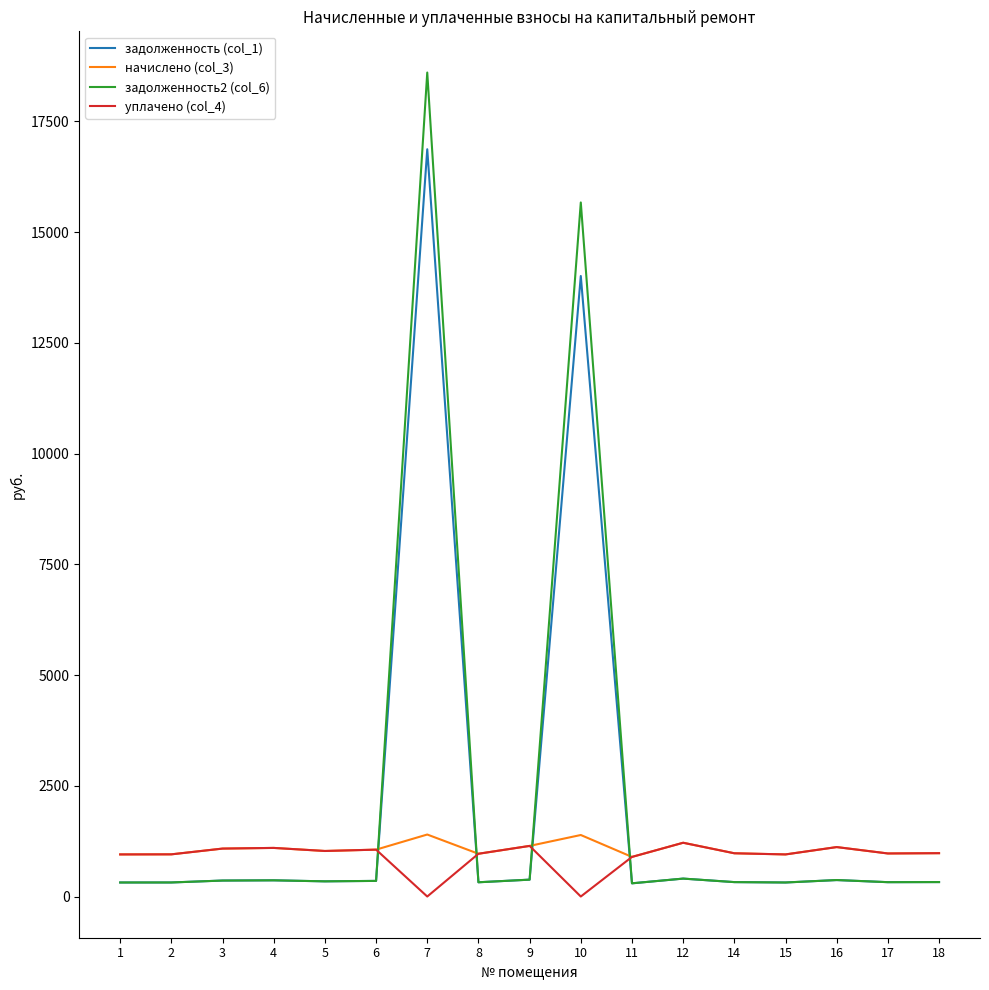

Which series has the widest spread of values?

задолженность2 (col_6)